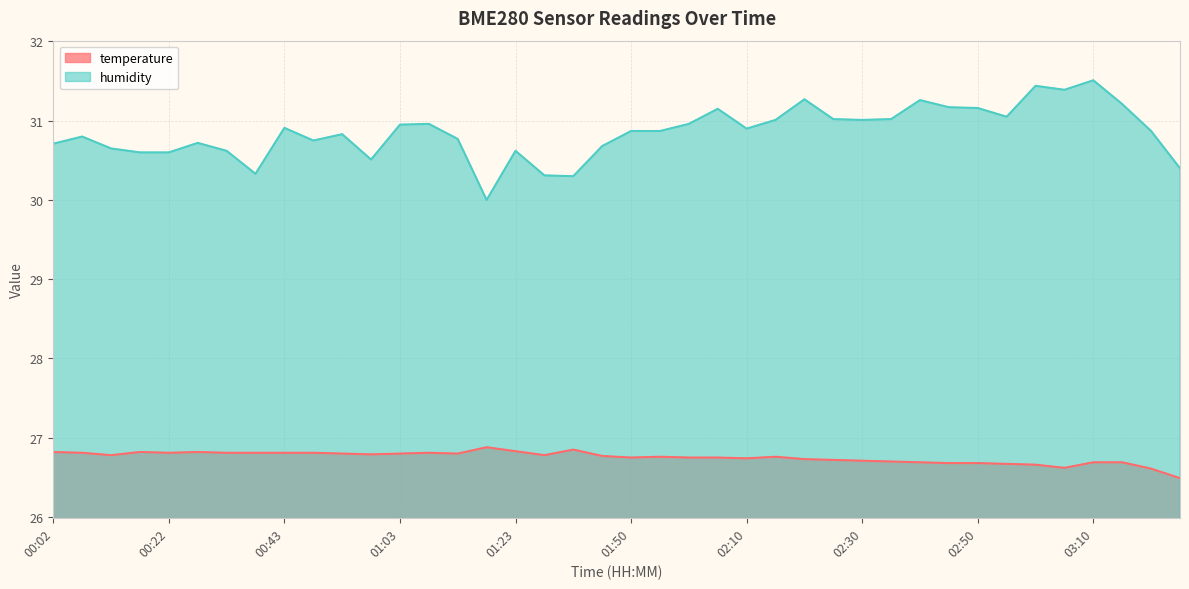

What is the spread (max minus min) of values at 02:00?

4.2